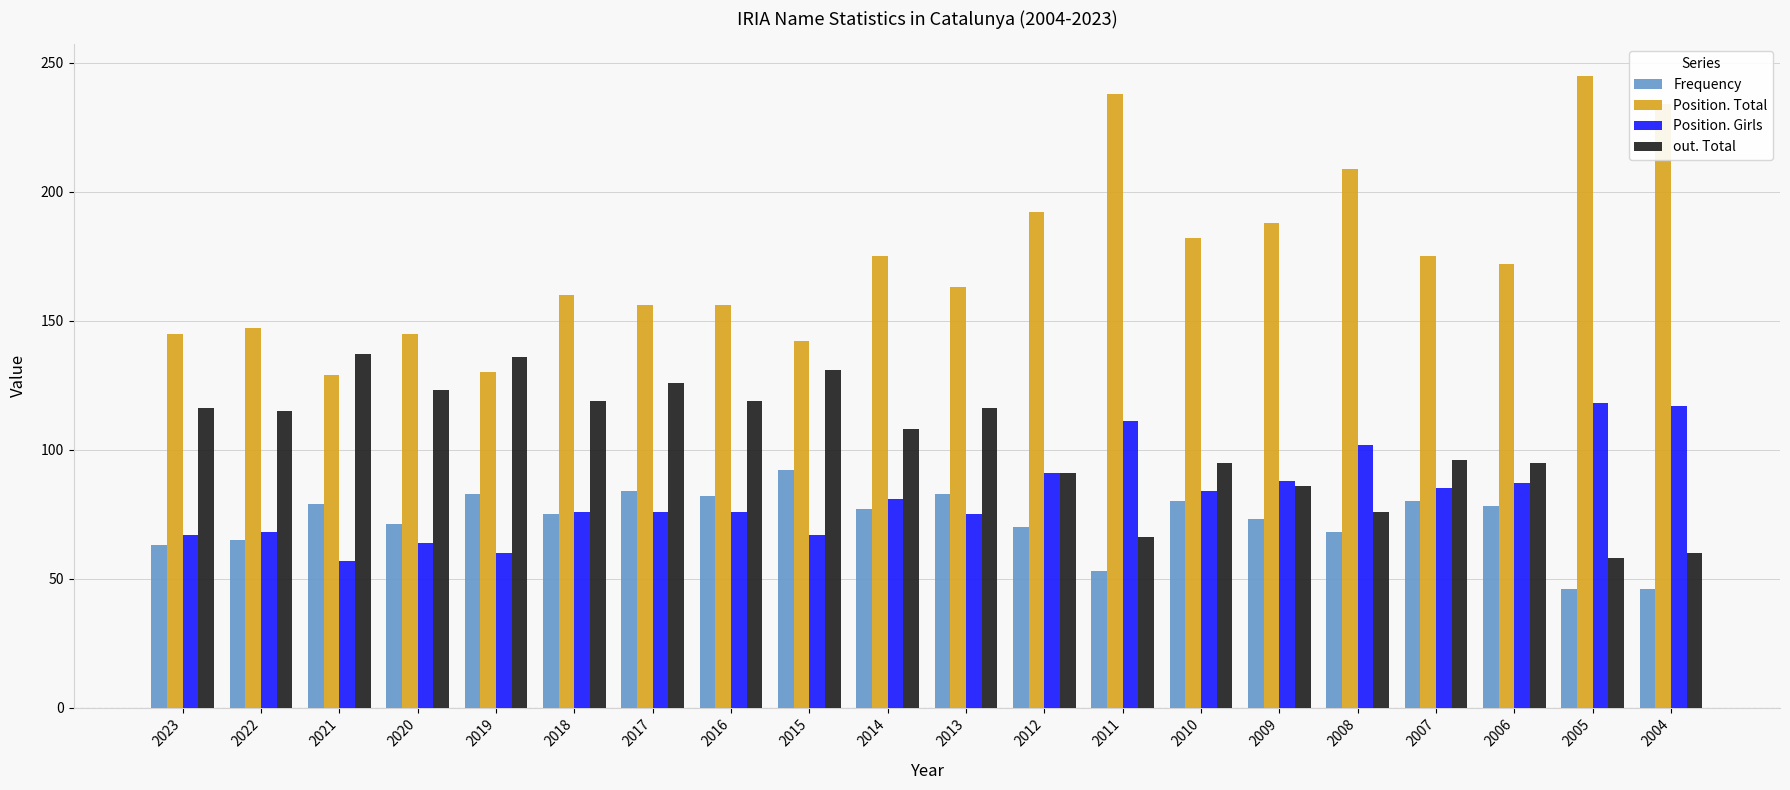

What is the greatest value displayed?

245